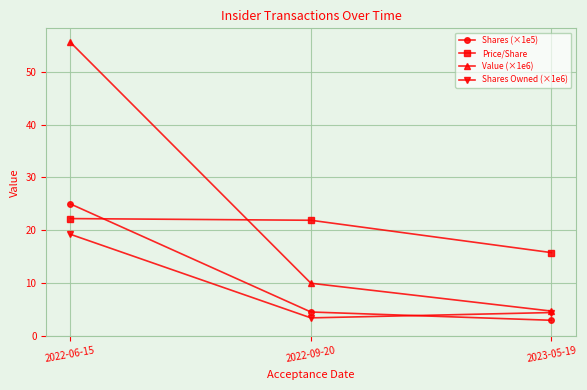

Count the number of data series in this chart.

4